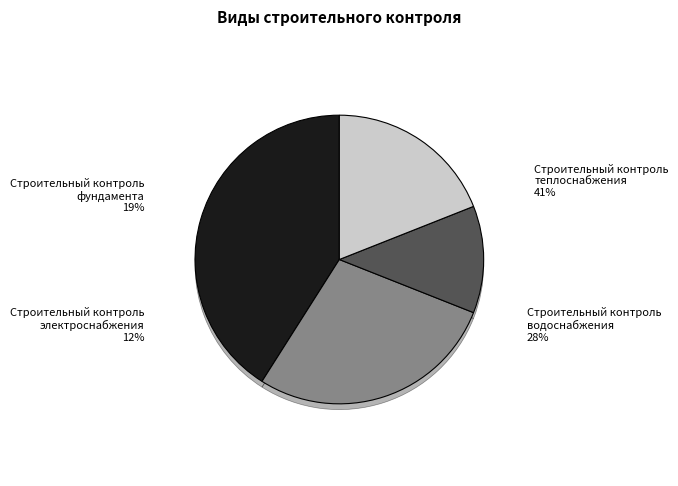

Combined, do Строительный контроль теплоснабжения and Строительный контроль фундамента account for over 50%?

Yes